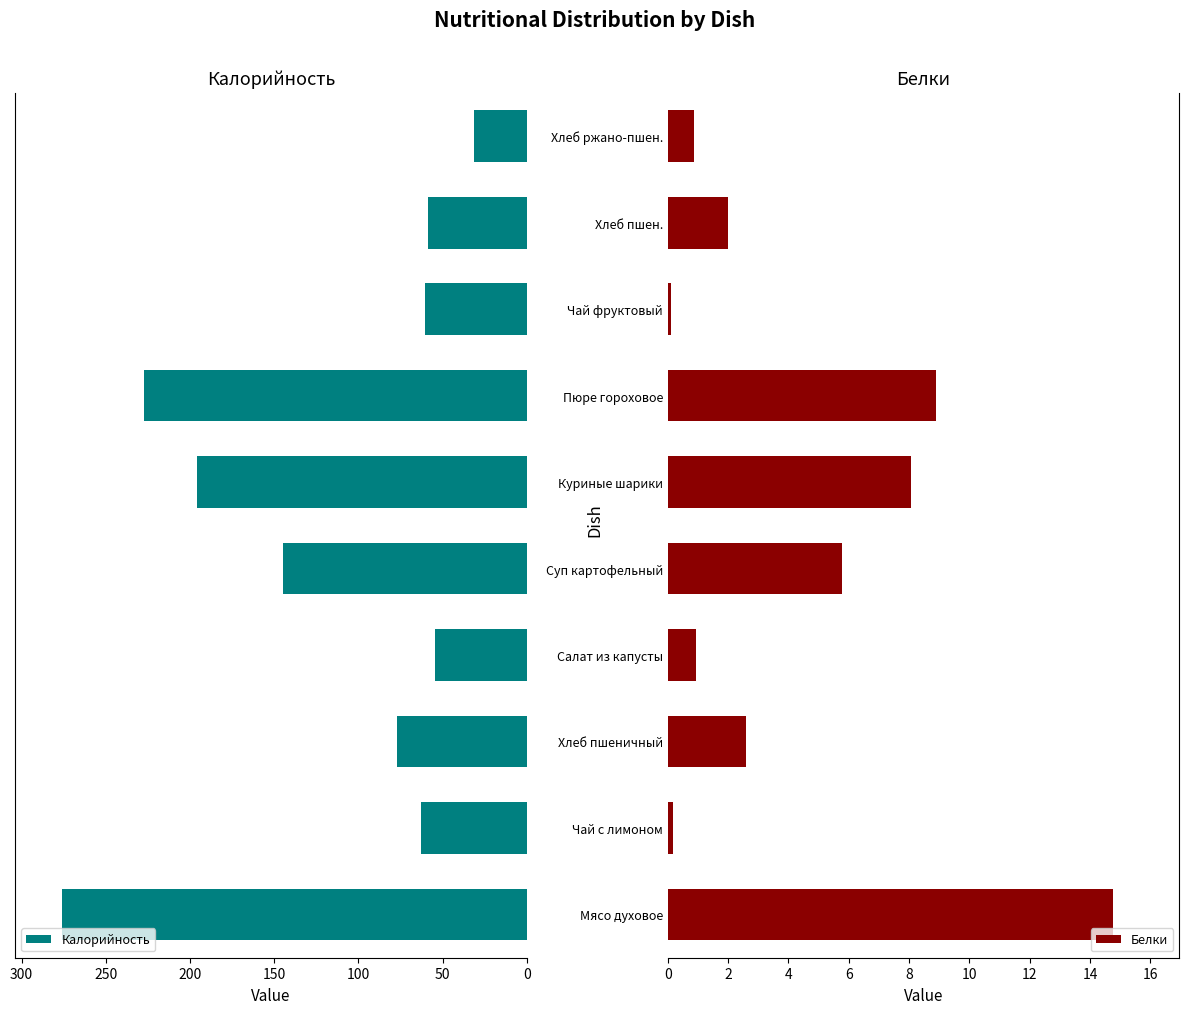

What is the difference between the maximum and minimum values in the Калорийность series?

244.7